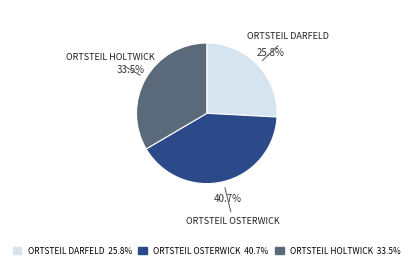

How many slices are in this pie chart?

3